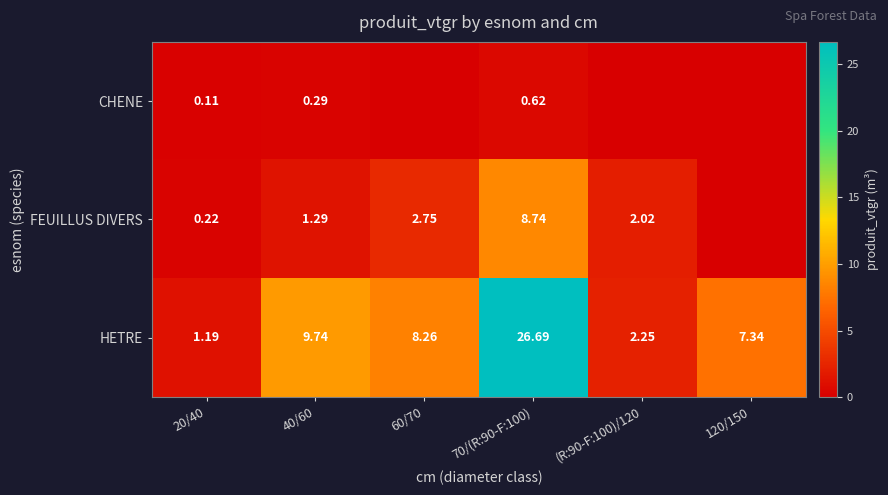

Which category has the highest value across all series?

70/(R:90-F:100)